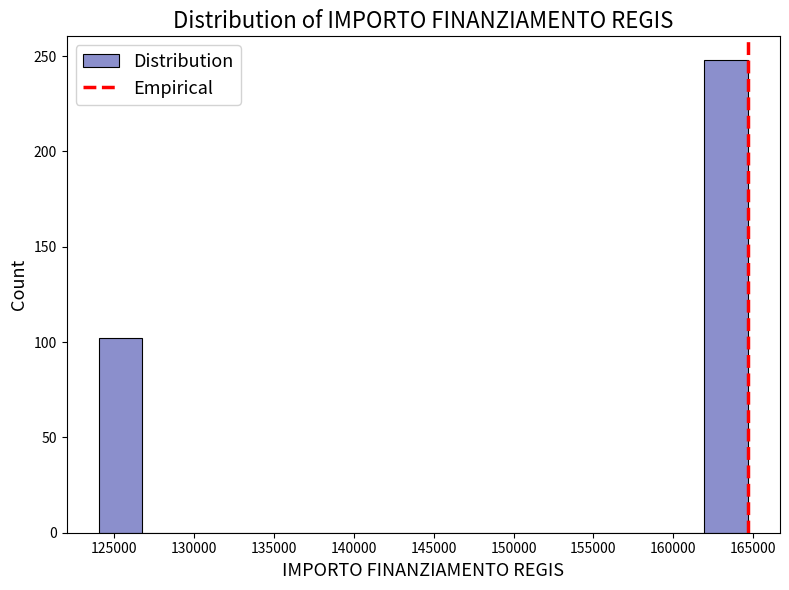

What is the height of the bar covering 124000 to 127000 on the x-axis? Neither the bar edges nor the heights are printed on the chart, so give them approximately, as read against the axes.

100